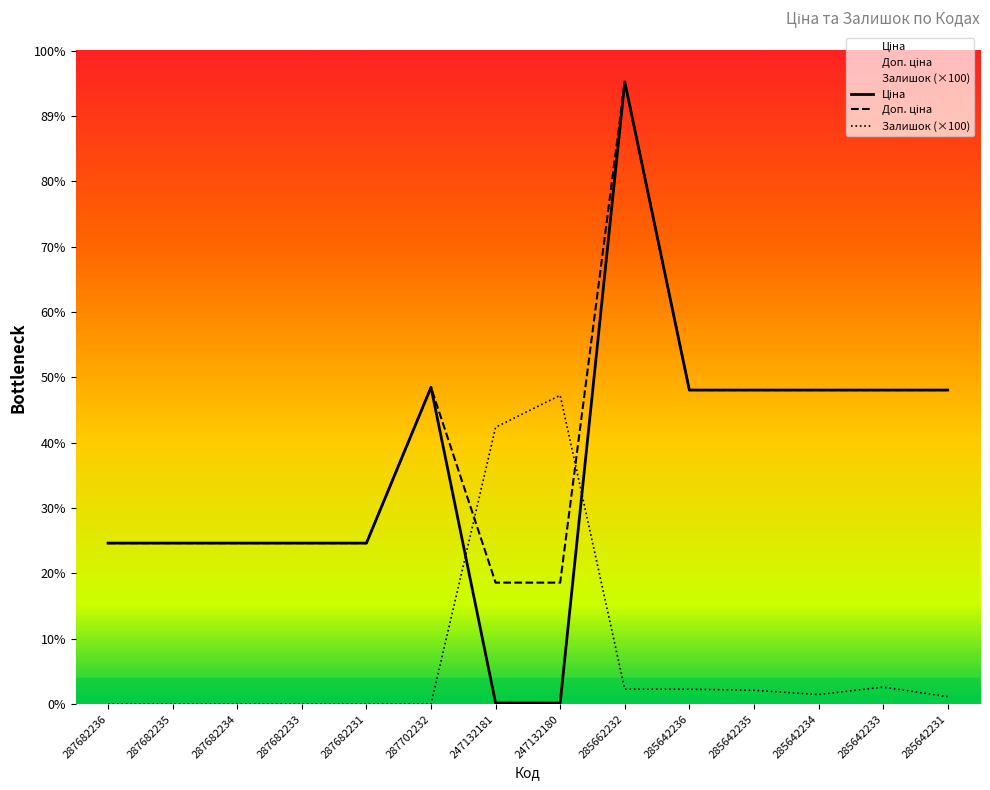

What is the spread (max minus min) of values at 285662232?

57026.5